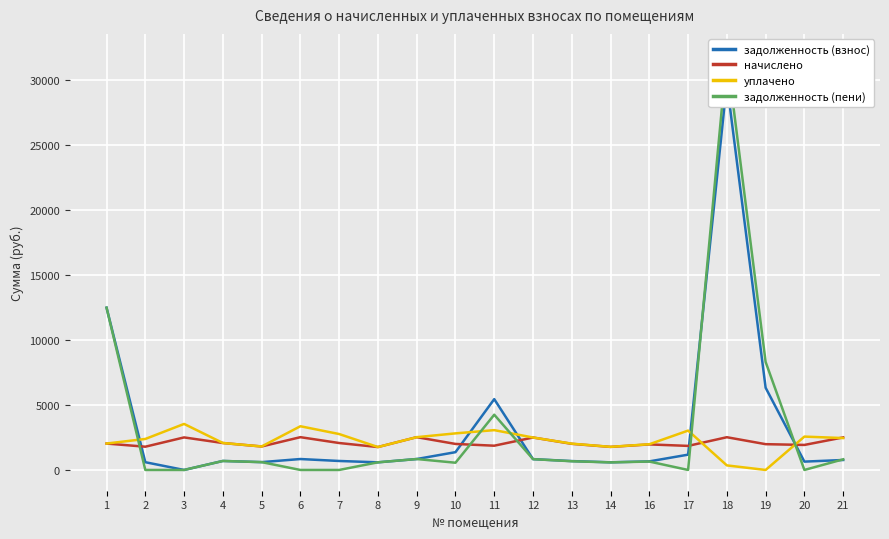

What is the value of the уплачено point at the 6th from the left?

3362.6